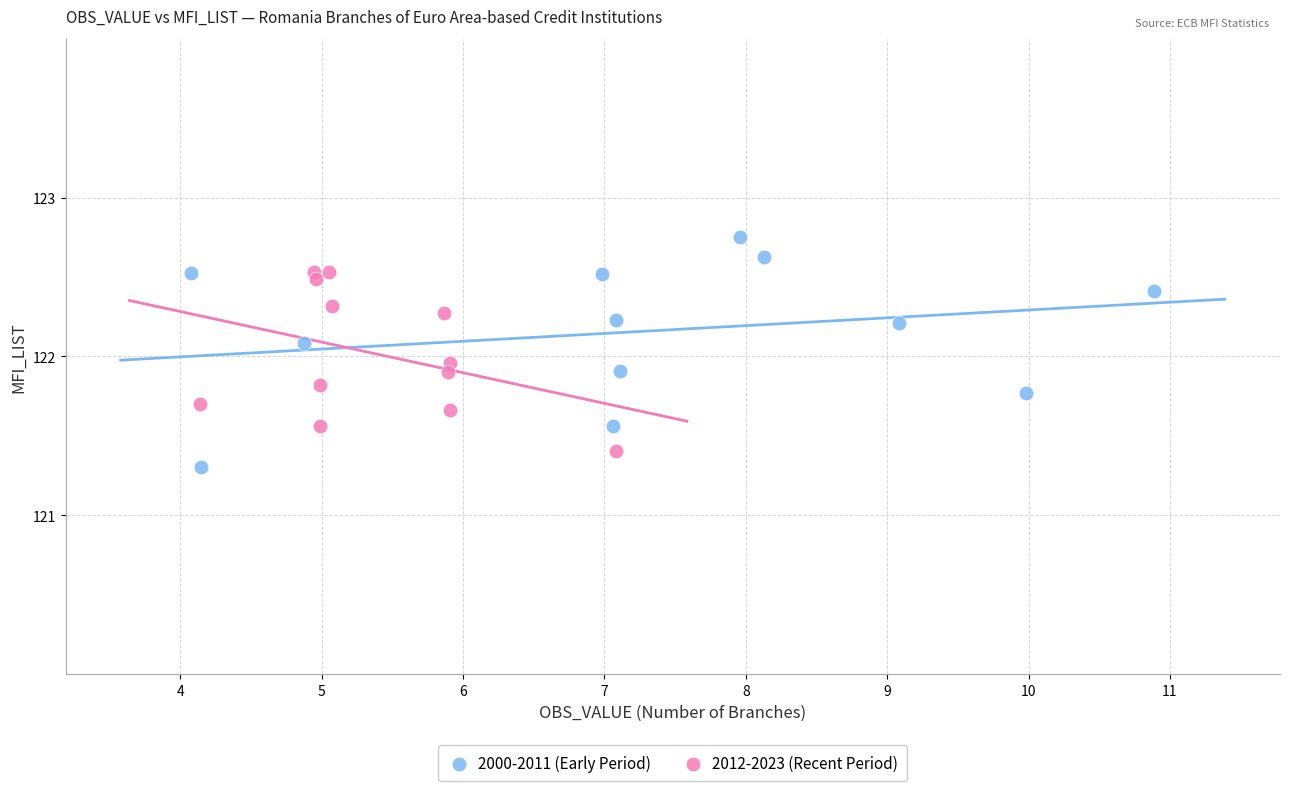

What are all the series names shown in the legend?

2000-2011 (Early Period), 2012-2023 (Recent Period)